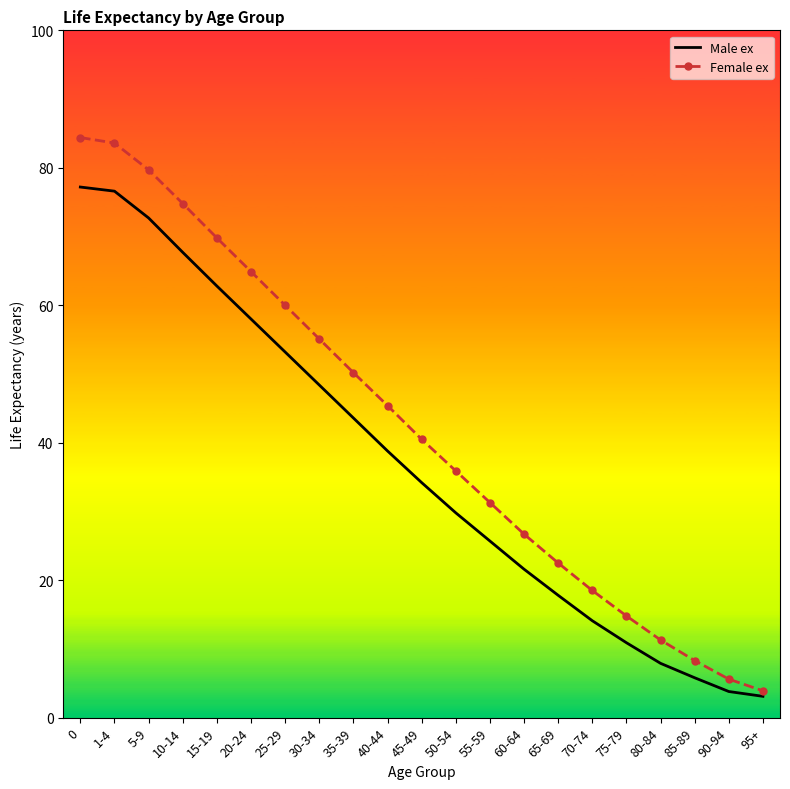

Rank the categories by Female ex value from highest to lowest.

0, 1-4, 5-9, 10-14, 15-19, 20-24, 25-29, 30-34, 35-39, 40-44, 45-49, 50-54, 55-59, 60-64, 65-69, 70-74, 75-79, 80-84, 85-89, 90-94, 95+